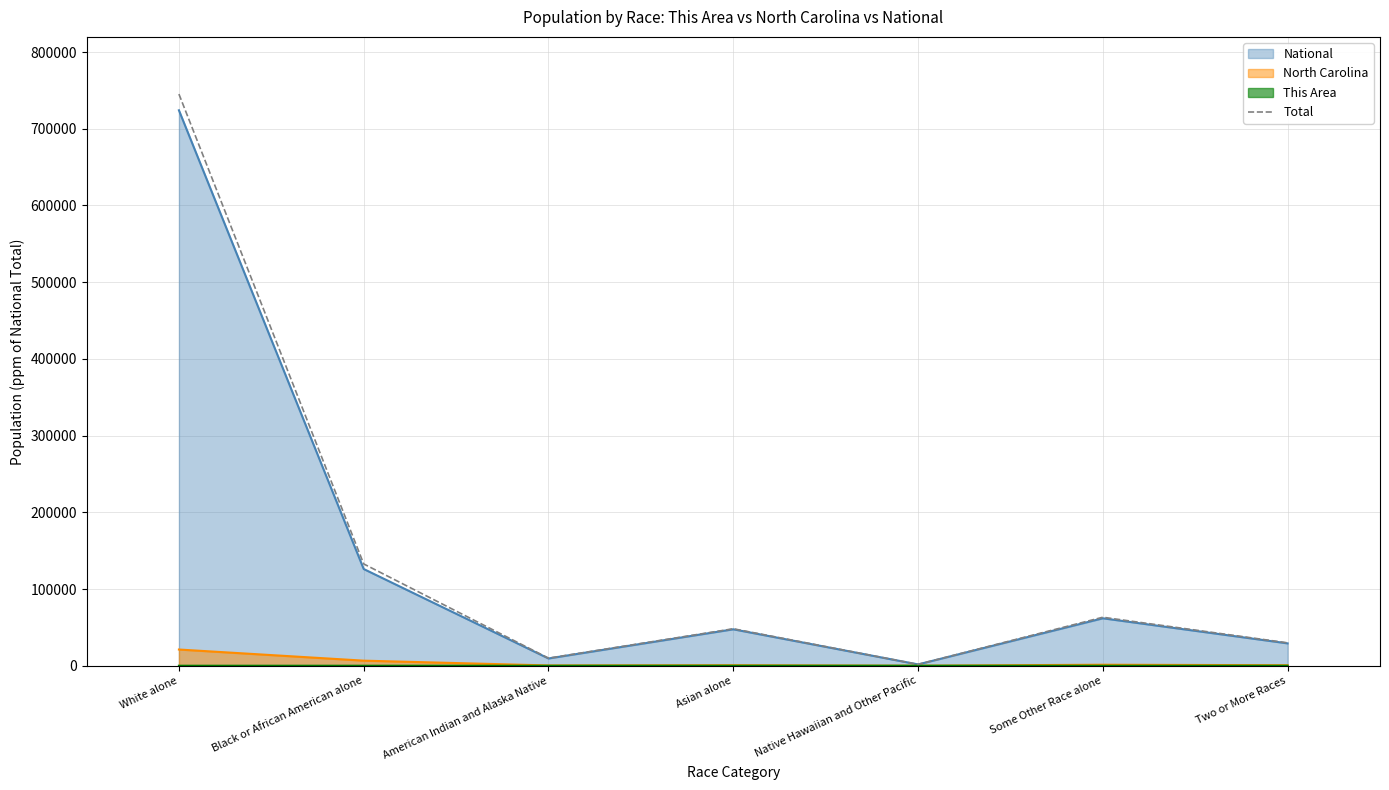

What is the difference between the second highest and second lowest values?

122831.3